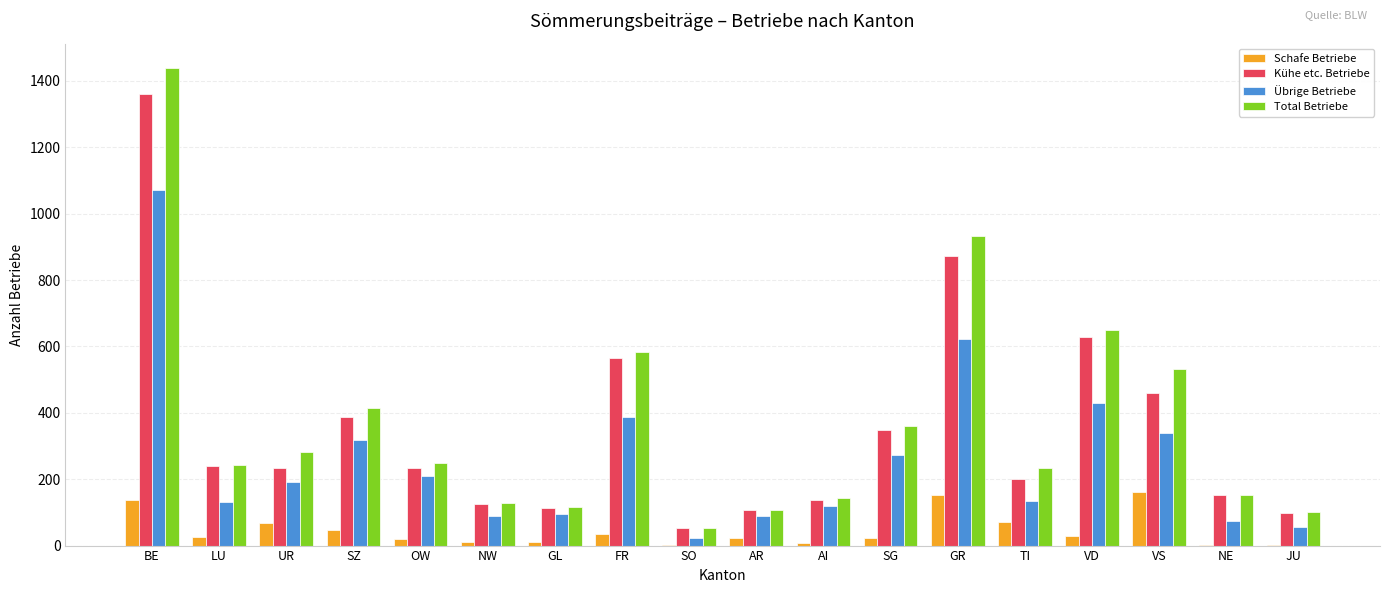

At which label is Kühe etc. Betriebe closest to 706?

VD